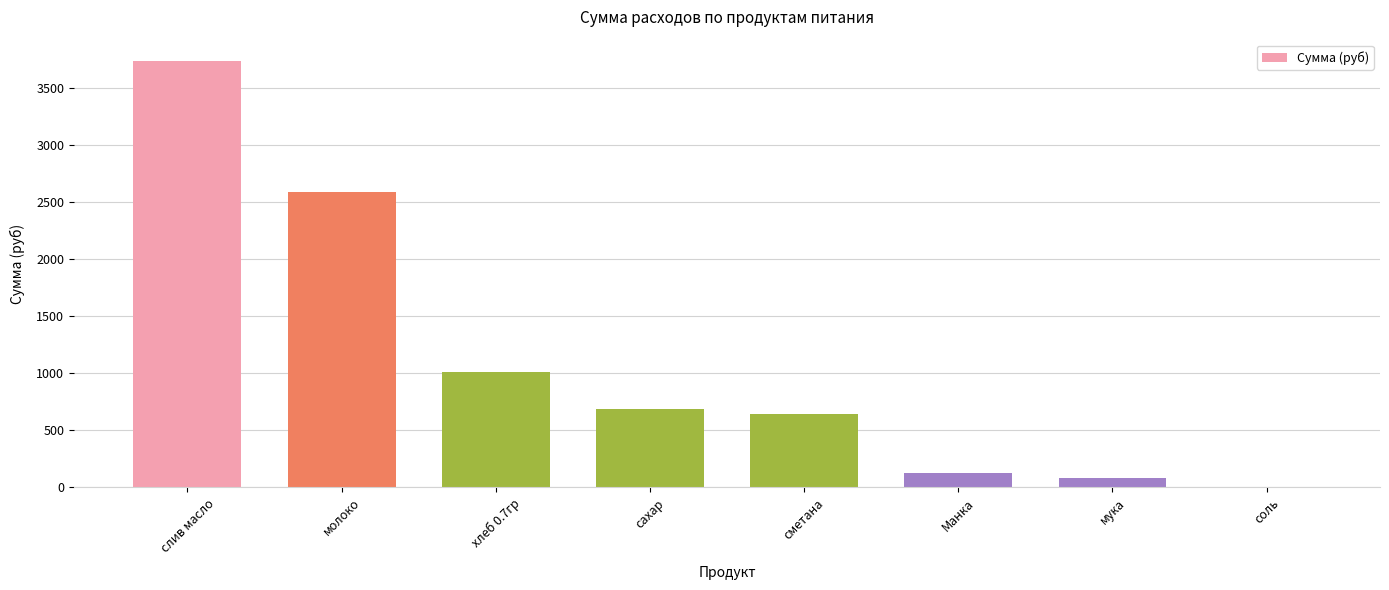

Where is the data nearest to the value 1871?

молоко